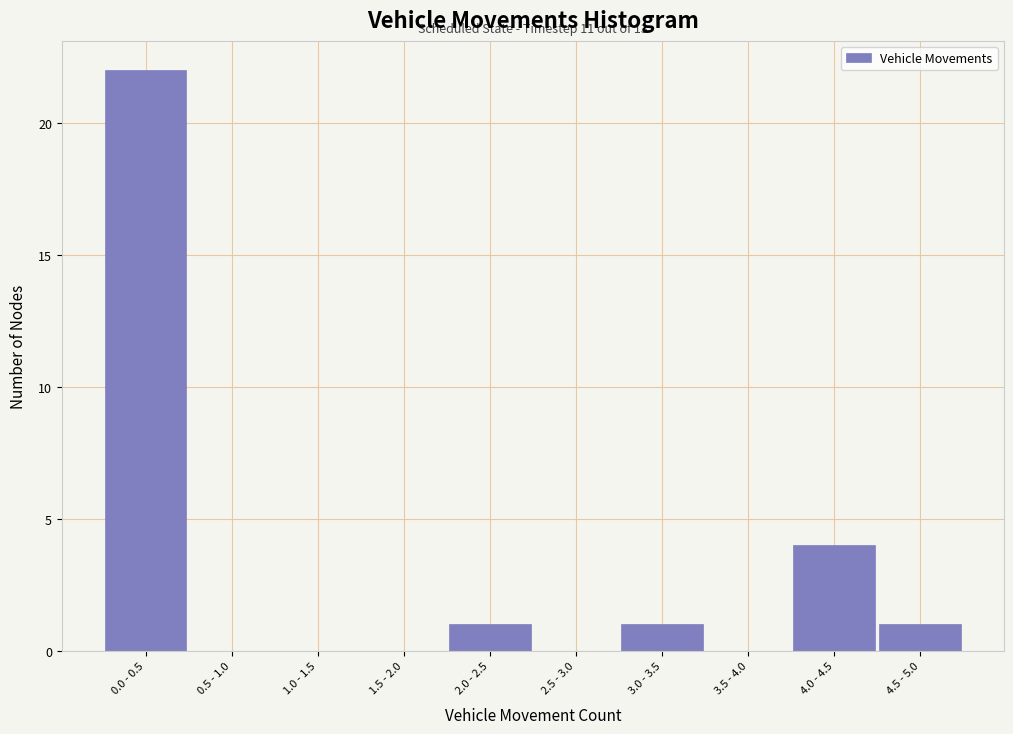

Reading left to right, transcribe all the data shown in this chart.

0.0 - 0.5=22	0.5 - 1.0=0	1.0 - 1.5=0	1.5 - 2.0=0	2.0 - 2.5=1	2.5 - 3.0=0	3.0 - 3.5=1	3.5 - 4.0=0	4.0 - 4.5=4	4.5 - 5.0=1